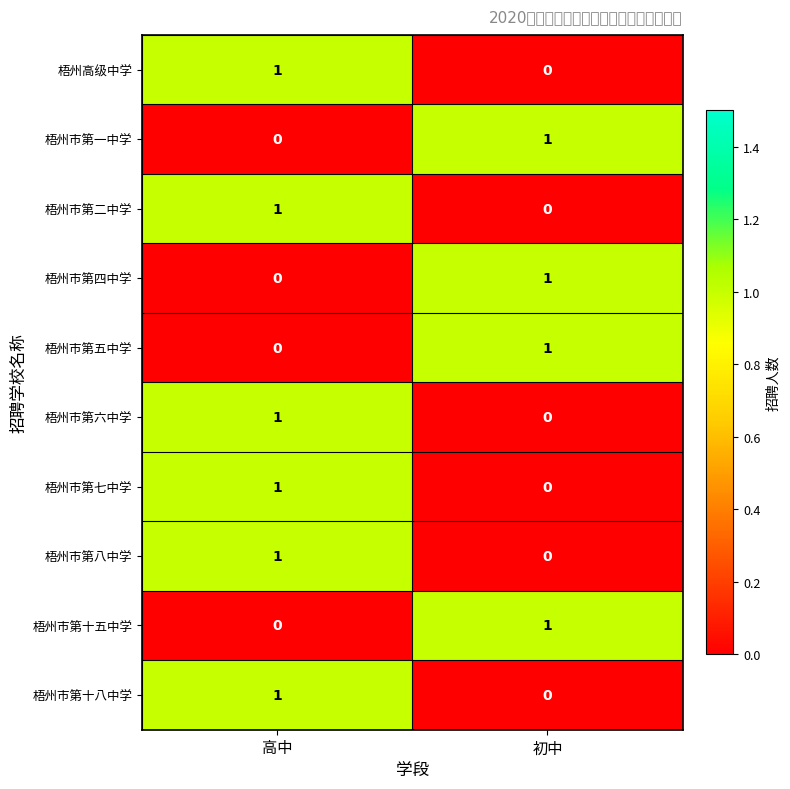

Between 初中 and 高中, which is larger?

高中